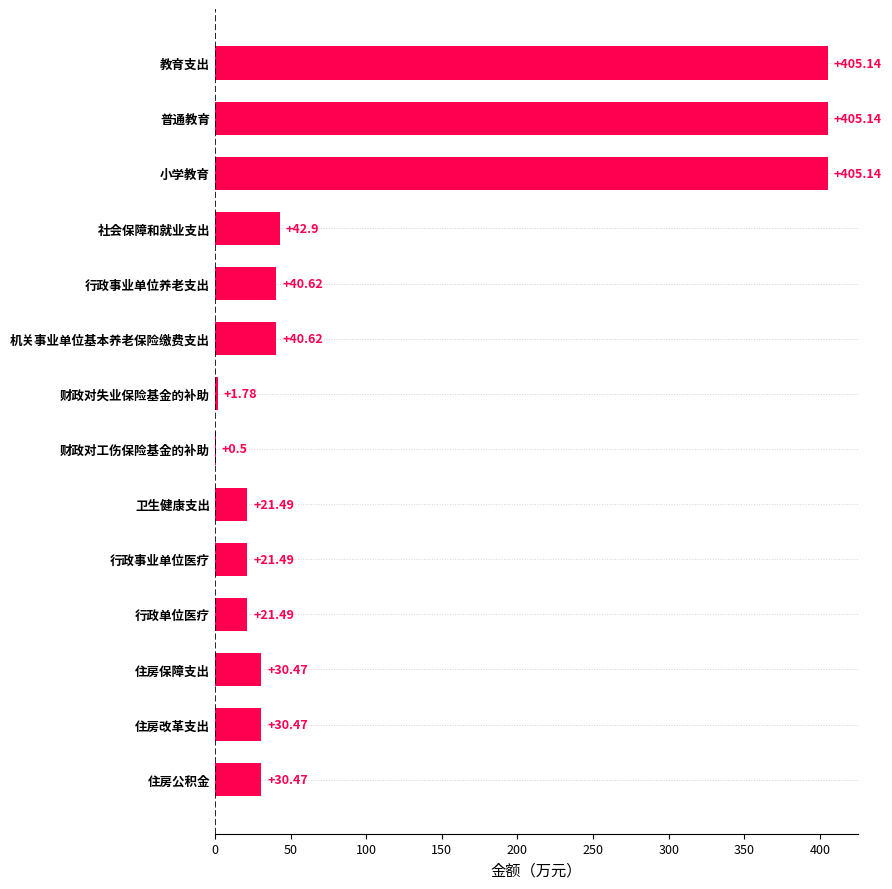

What is the change in value from 教育支出 to 住房保障支出?

-374.7